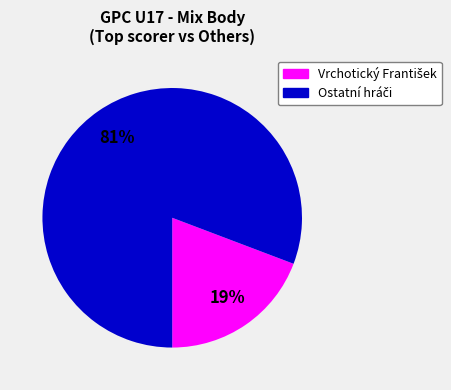

Is there a majority slice in this chart?

Yes